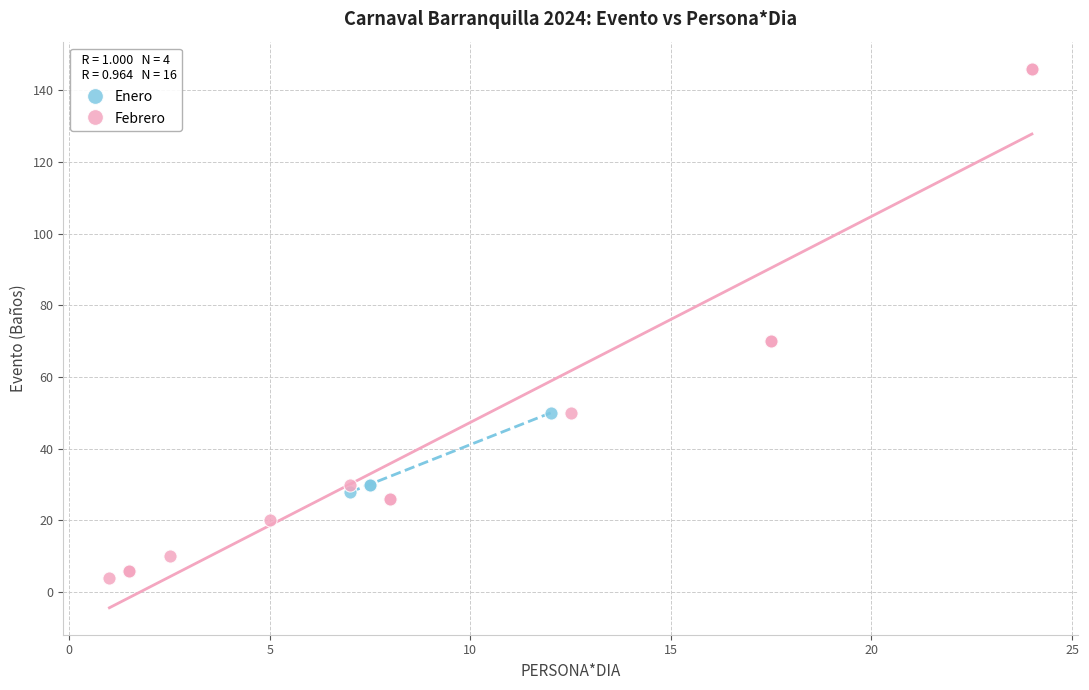

Which series reaches the maximum Y coordinate?

Febrero